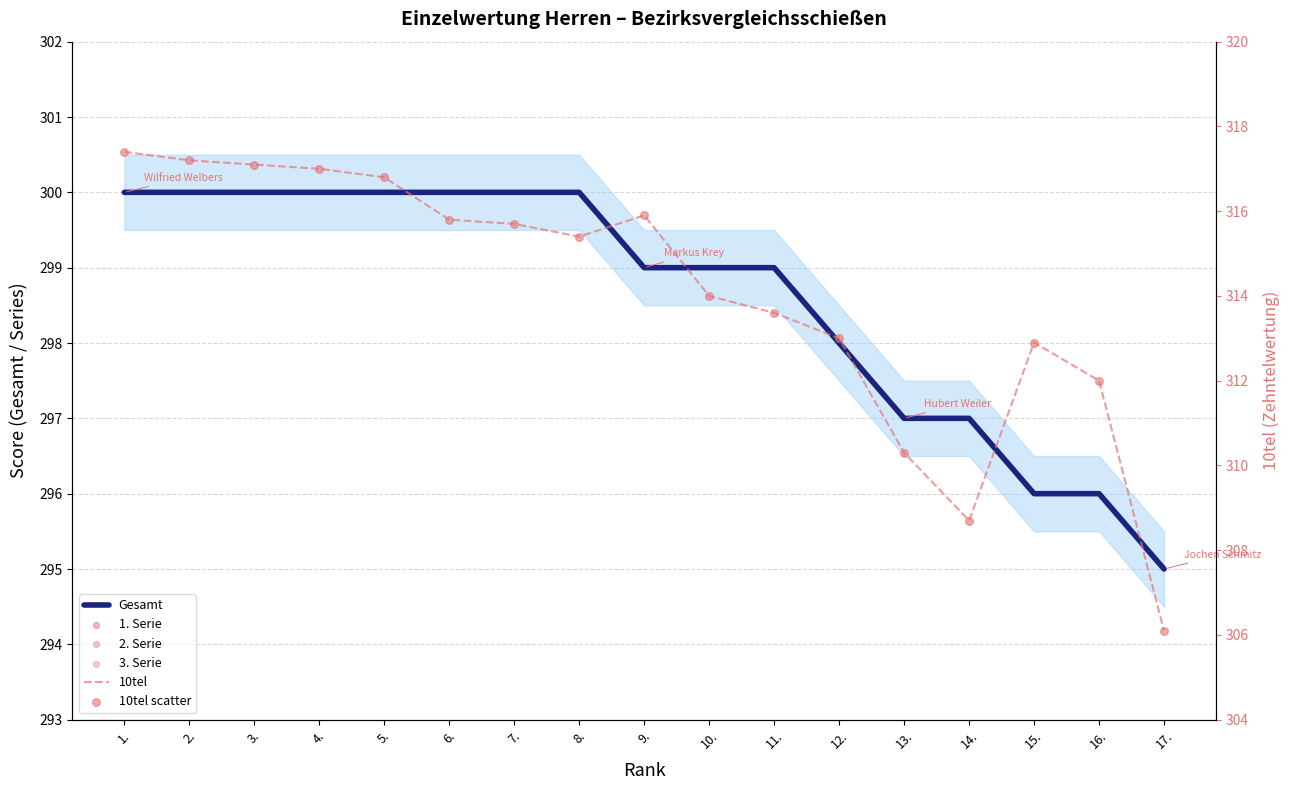

What are all the series names shown in the legend?

Gesamt, 1. Serie, 2. Serie, 3. Serie, 10tel, 10tel scatter